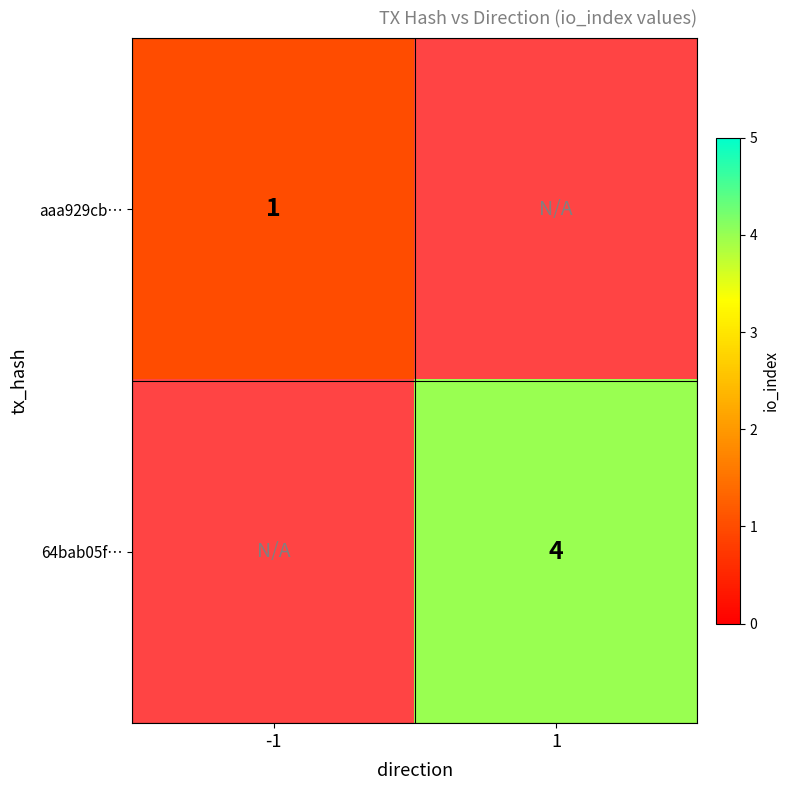

The value of 64bab05f… at 1 is 1. True or false?

False